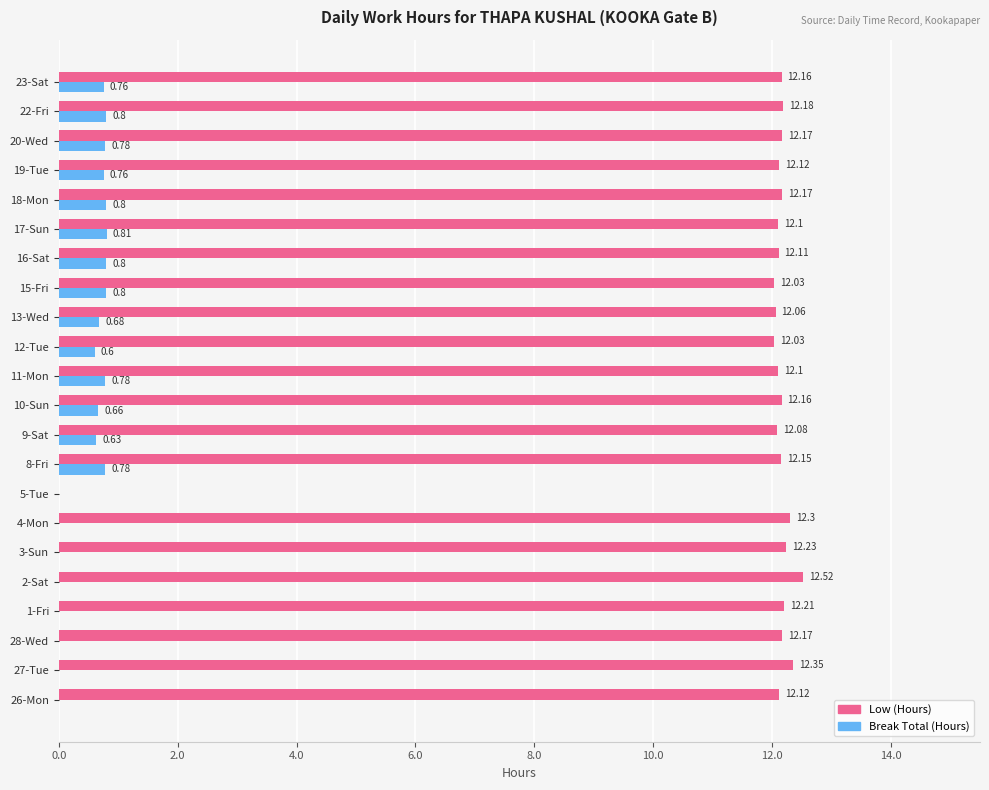

At which category is the sum across all series the highest?

22-Fri